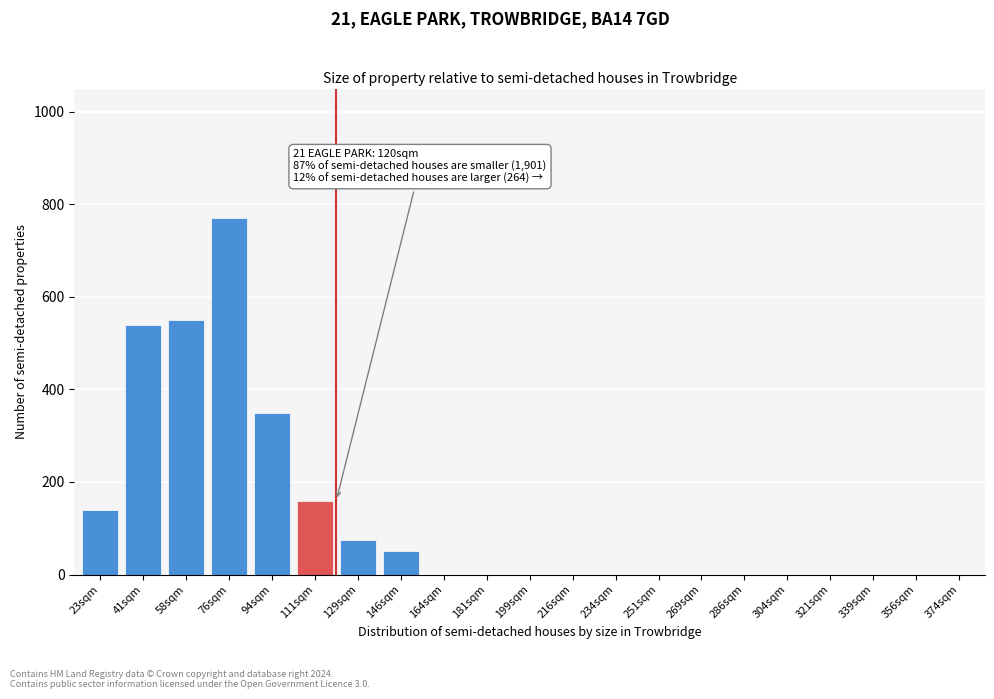

Reading left to right, transcribe all the data shown in this chart.

23sqm=140	41sqm=540	58sqm=550	76sqm=770	94sqm=350	111sqm=160	129sqm=75	146sqm=50	164sqm=0	181sqm=0	199sqm=0	216sqm=0	234sqm=0	251sqm=0	269sqm=0	286sqm=0	304sqm=0	321sqm=0	339sqm=0	356sqm=0	374sqm=0